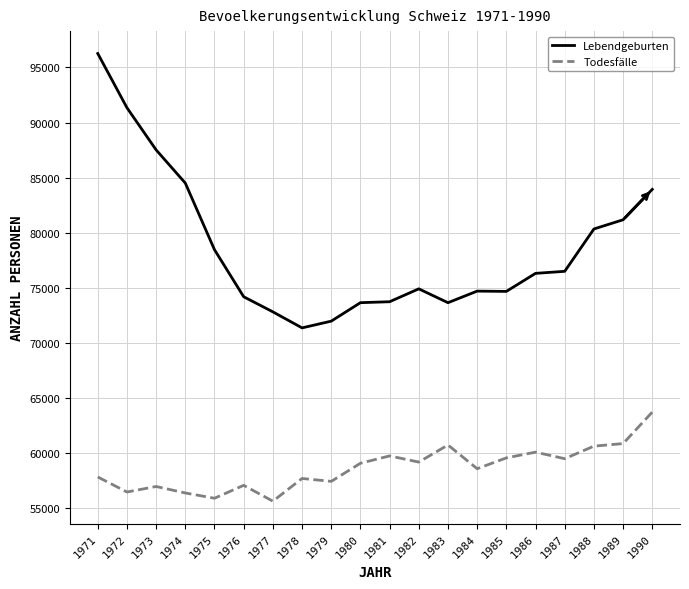

What is the sum of the Lebendgeburten values at 1979 and 1973?

159504